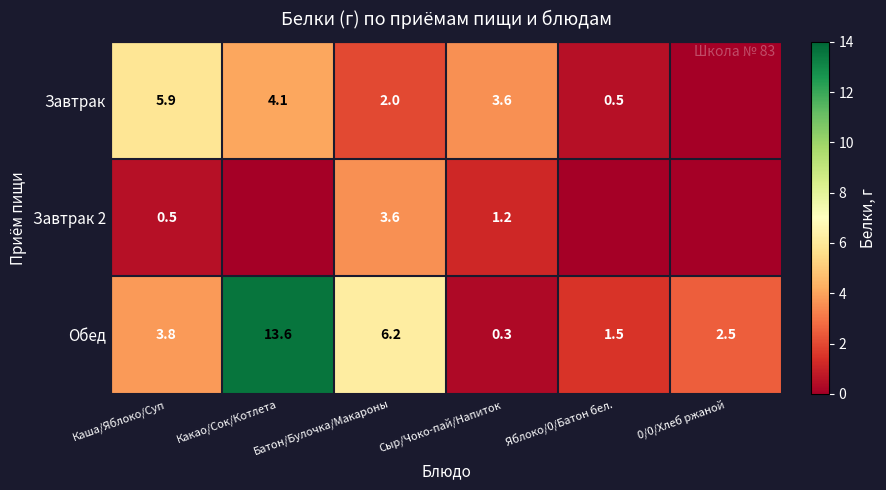

At Сыр/Чоко-пай/Напиток, list the series in order from smallest to largest.

Обед, Завтрак 2, Завтрак